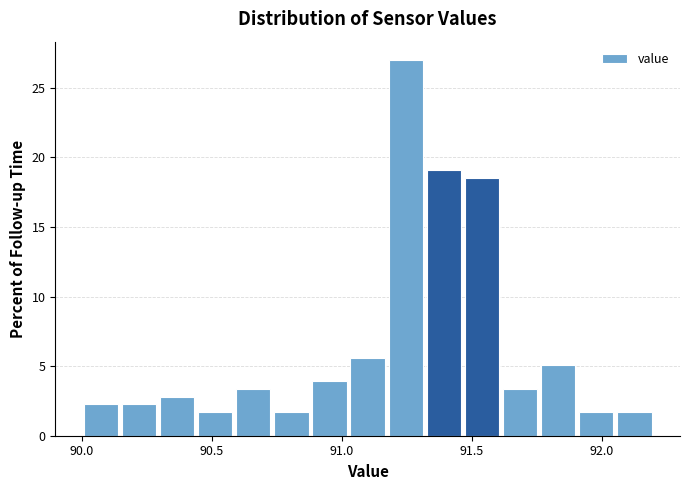

Read against the x-axis, roughly where is the centre of the tallest bar?

91.25